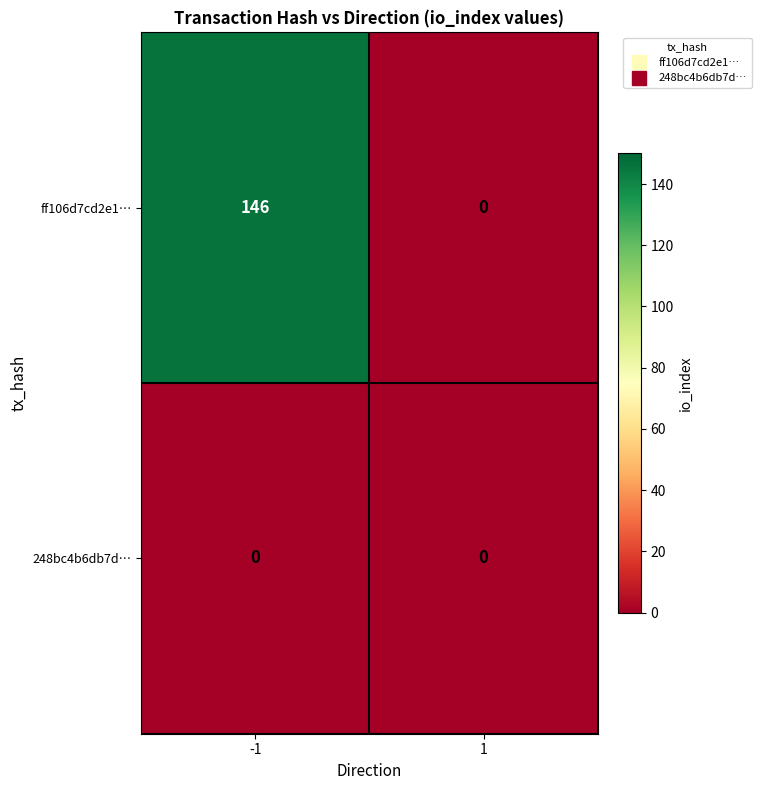

What is the sum of all ff106d7cd2e1… values?

146